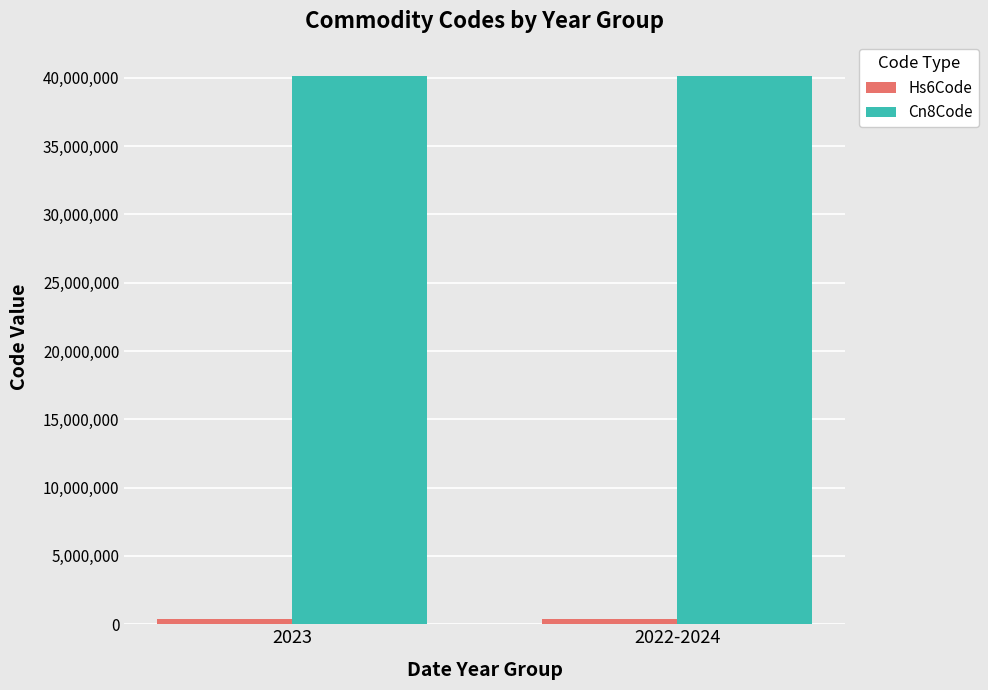

What value does the Cn8Code series have at 2023?

40115000